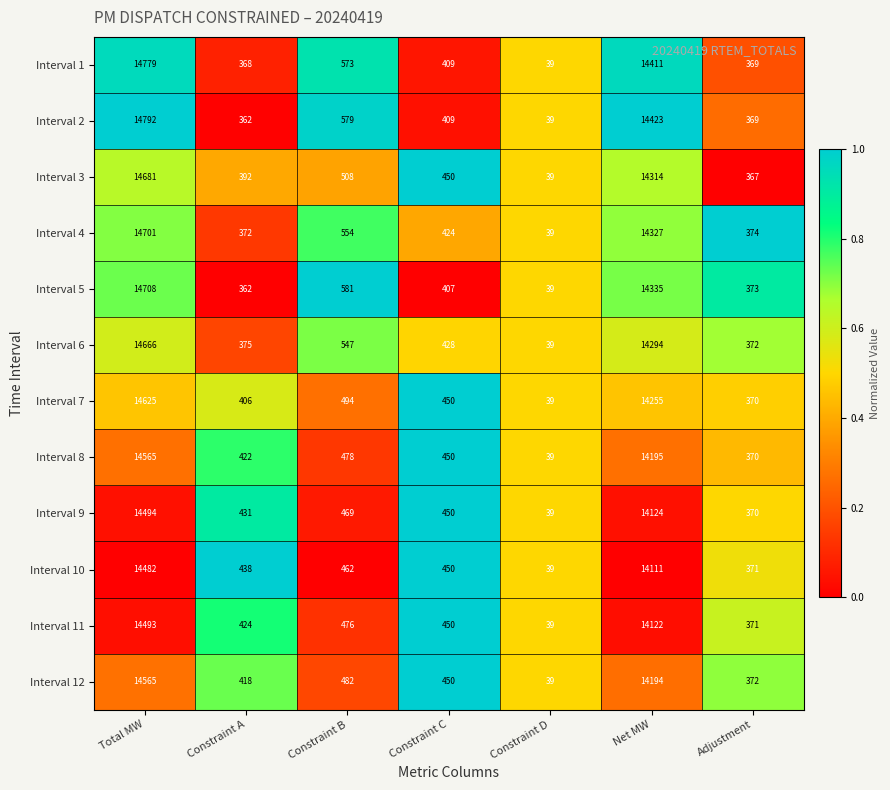

What is the difference between the Interval 3 values at Total MW and Constraint B?

14173